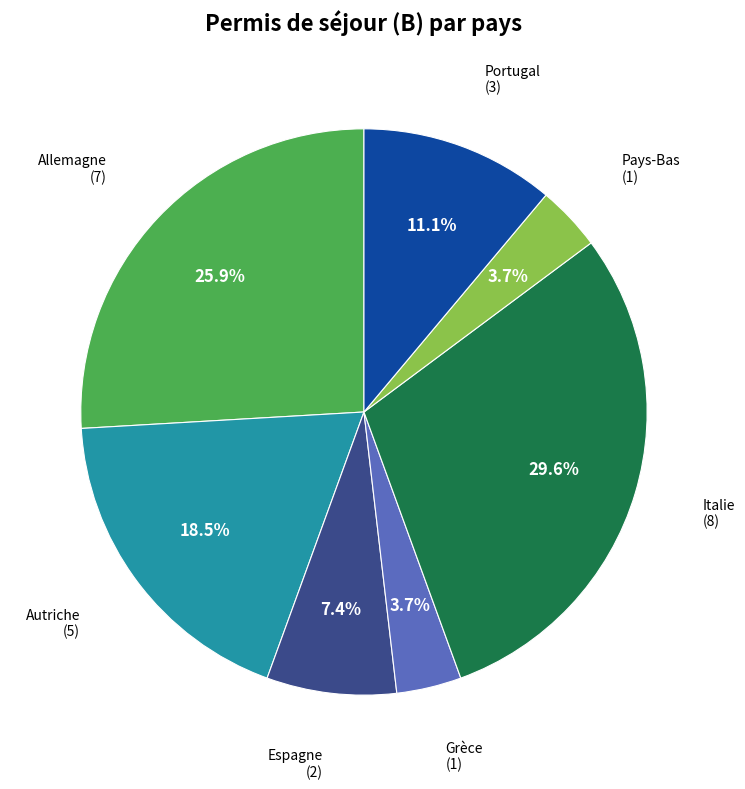

Which category has the biggest portion of the pie?

Italie